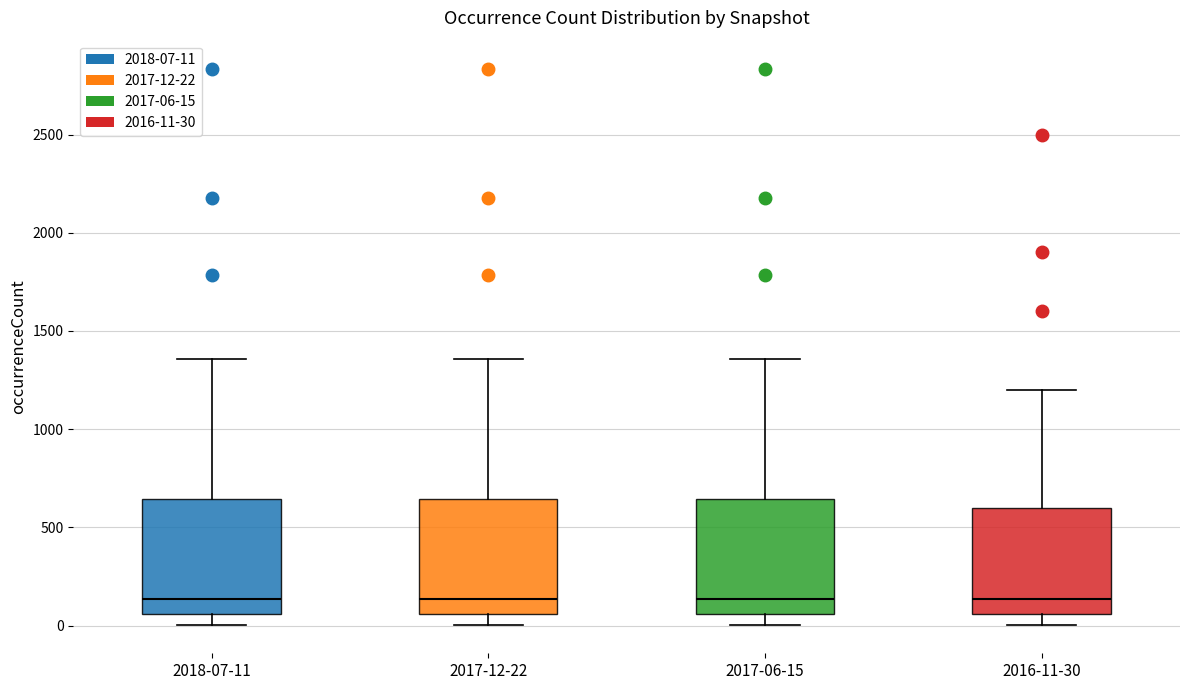

Reading left to right, transcribe this box plot: for each box, give where its median line is, the range the box spans, and where its two whiskers end, as read against the y-axis. The values are not printed on the chart, so give them approximately, as read against the axis.

2018-07-11: median 150, box 50 to 650, whiskers 0 to 1350
2017-12-22: median 150, box 50 to 650, whiskers 0 to 1350
2017-06-15: median 150, box 50 to 650, whiskers 0 to 1350
2016-11-30: median 150, box 50 to 600, whiskers 0 to 1200